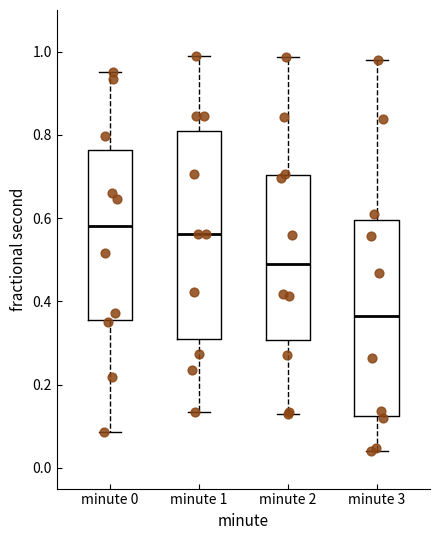

Reading left to right, transcribe this box plot: for each box, give where its median line is, the range the box spans, and where its two whiskers end, as read against the y-axis. The values are not printed on the chart, so give them approximately, as read against the axis.

minute 0: median 0.58, box 0.36 to 0.76, whiskers 0.08 to 0.96
minute 1: median 0.56, box 0.30 to 0.80, whiskers 0.14 to 0.98
minute 2: median 0.48, box 0.30 to 0.70, whiskers 0.14 to 0.98
minute 3: median 0.36, box 0.12 to 0.60, whiskers 0.04 to 0.98